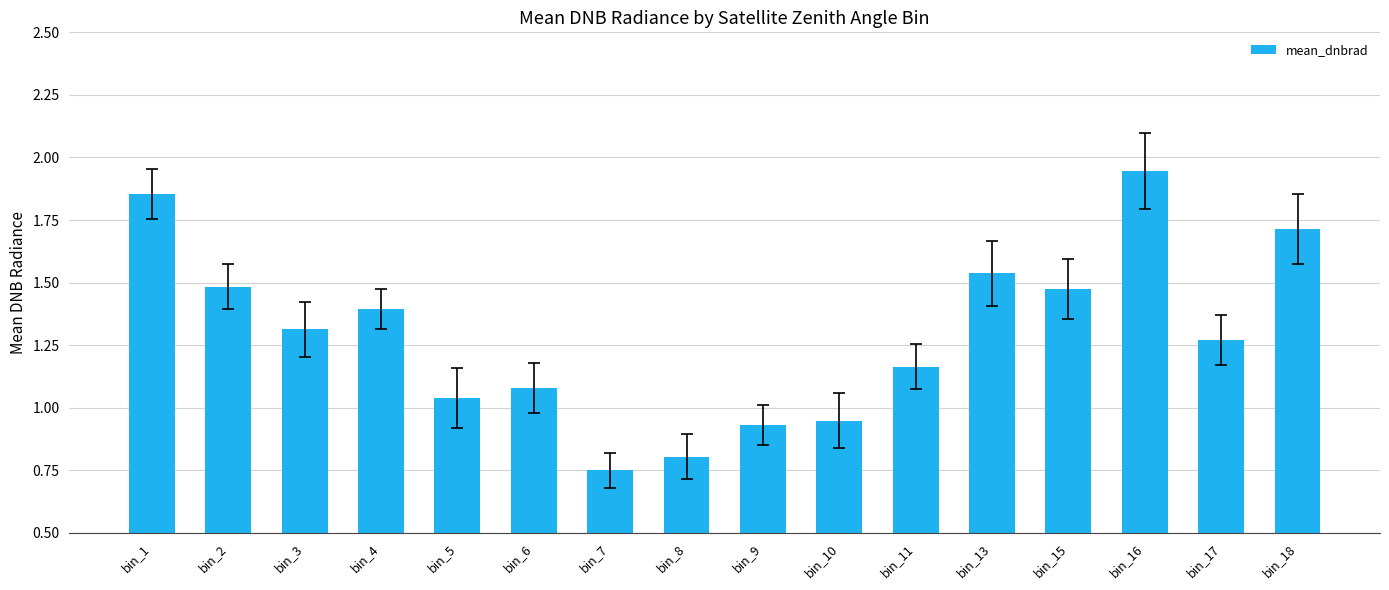

True or false: the data shows 2.5 at bin_15.

False